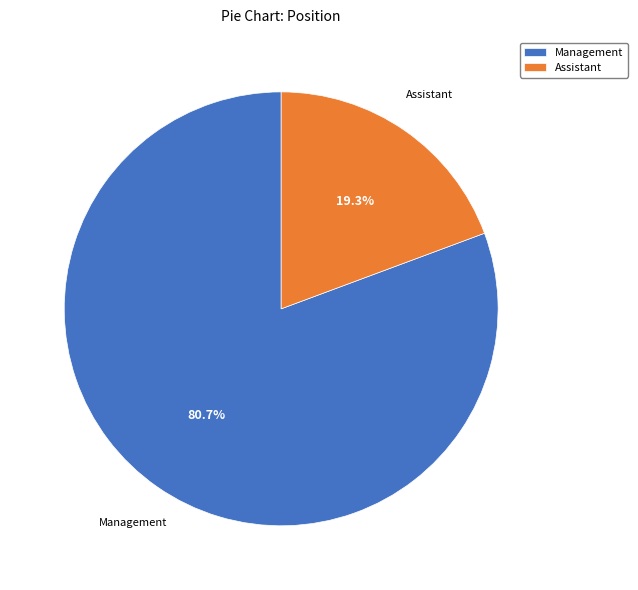

Between Assistant and Management, which is larger?

Management